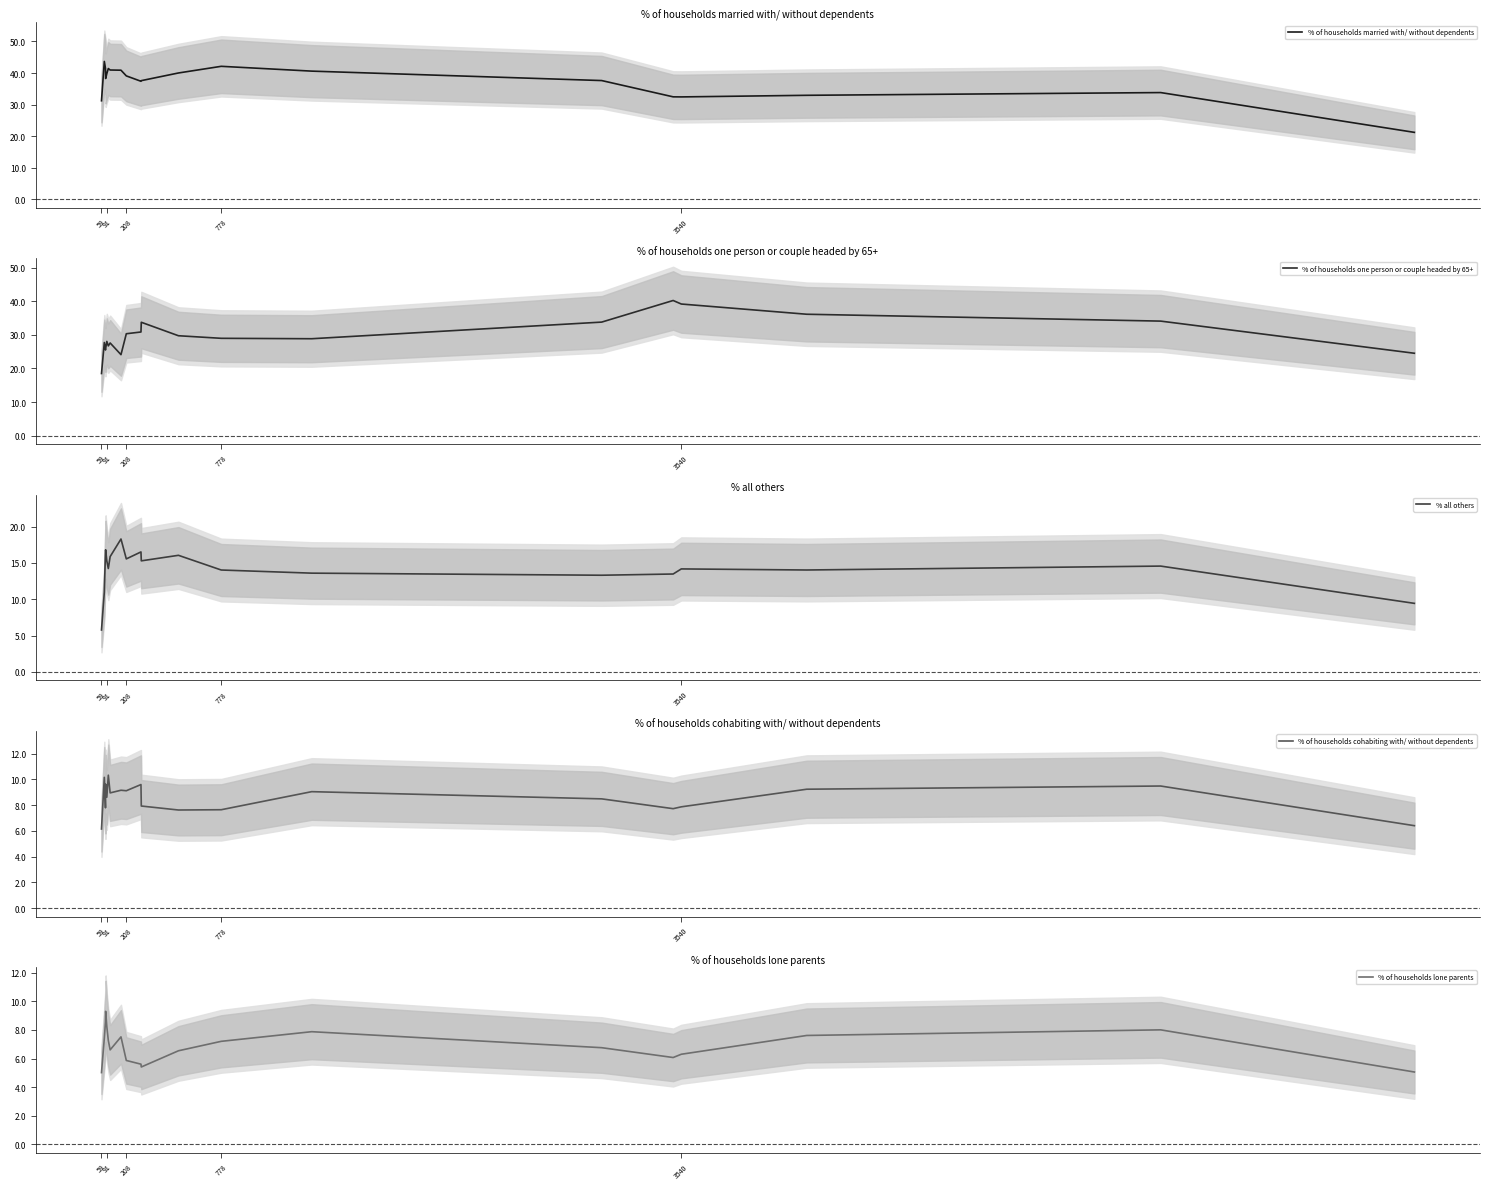

What is the minimum value for % all others?

5.8